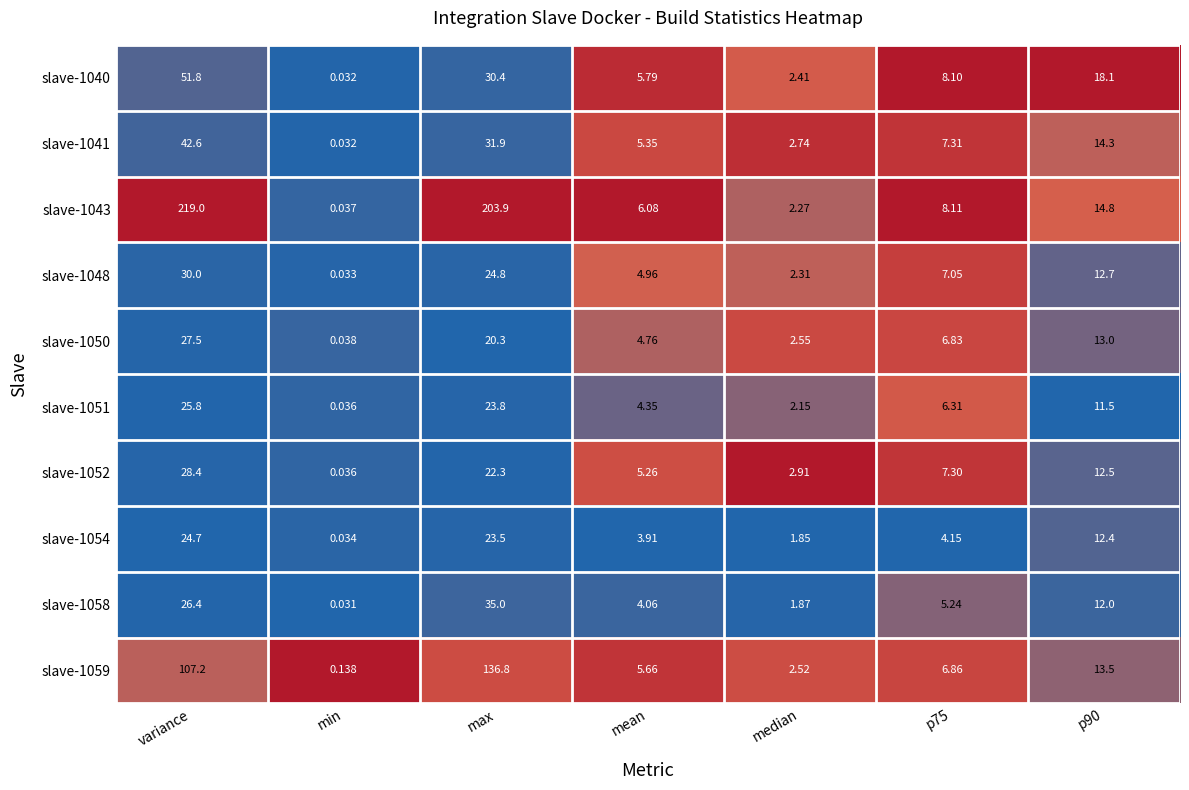

Where does the slave-1043 series first go above 8?

variance